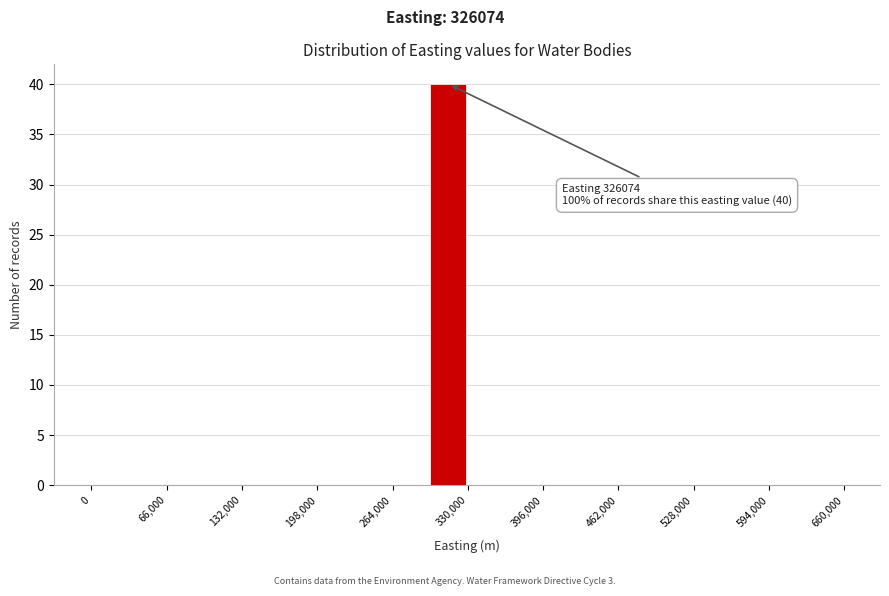

Around what value on the x-axis is the tallest bar? Give the approximate position of its centre, as read against the axis.

310000